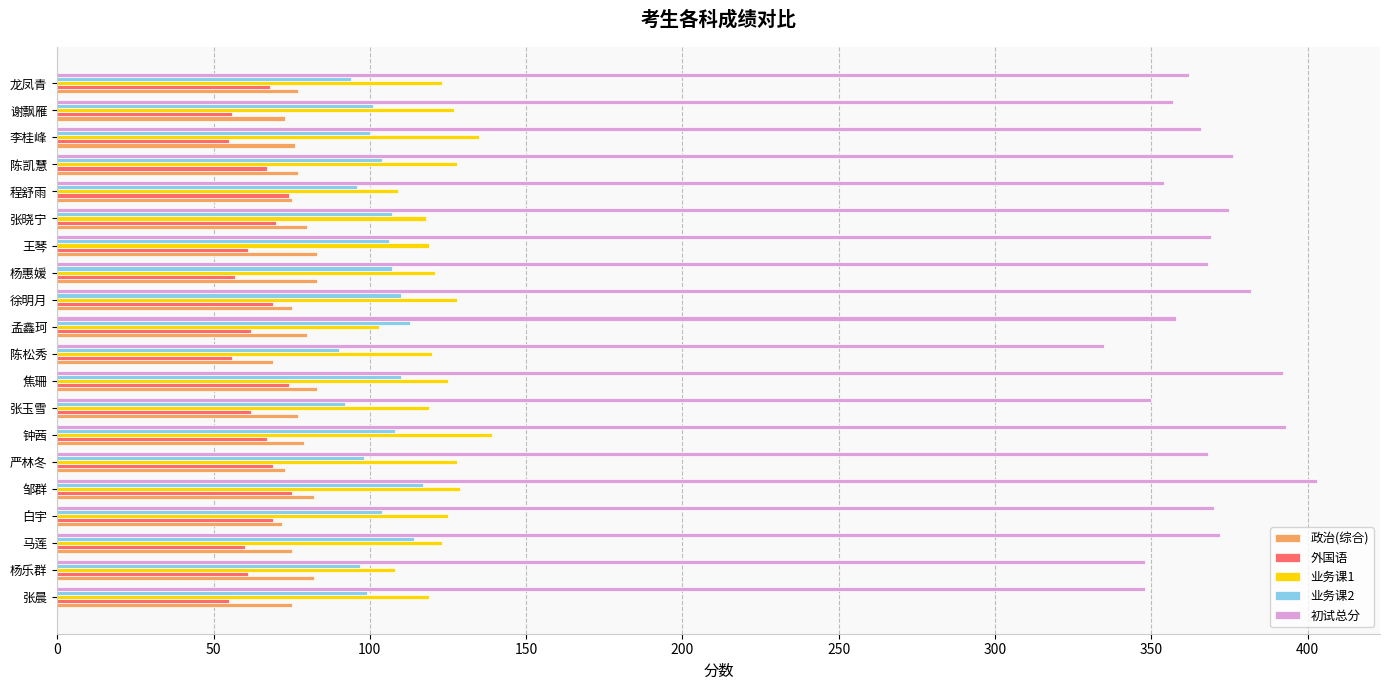

Which series has the largest range (max minus min)?

初试总分